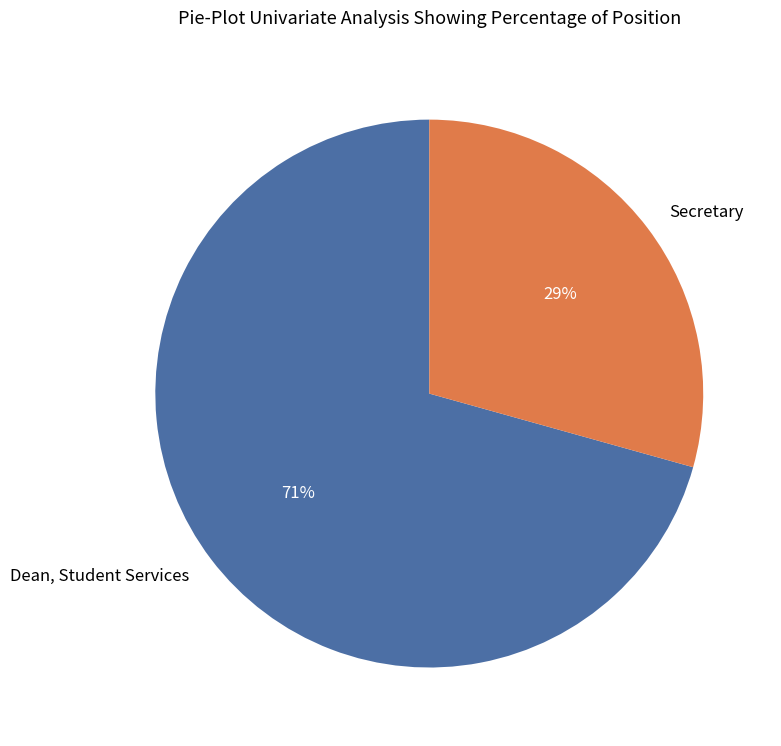

To the nearest percent, what percentage of the pie is Secretary?

29%